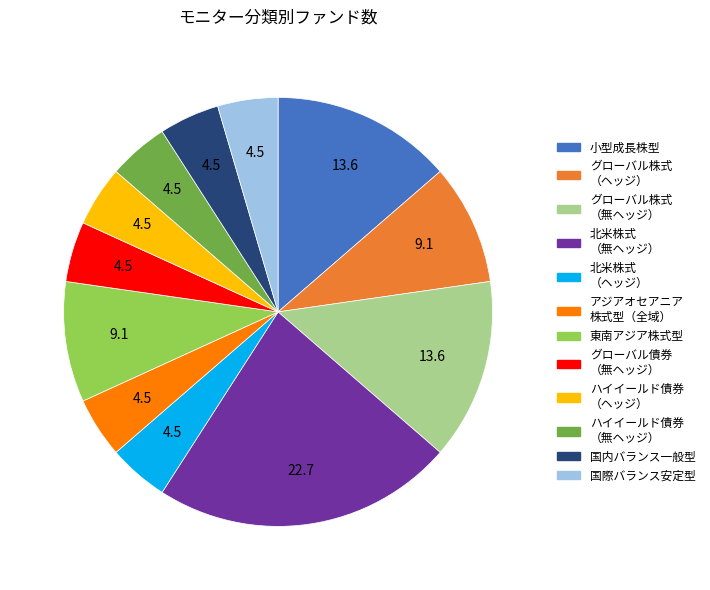

Is there any slice that represents more than half of the pie?

No